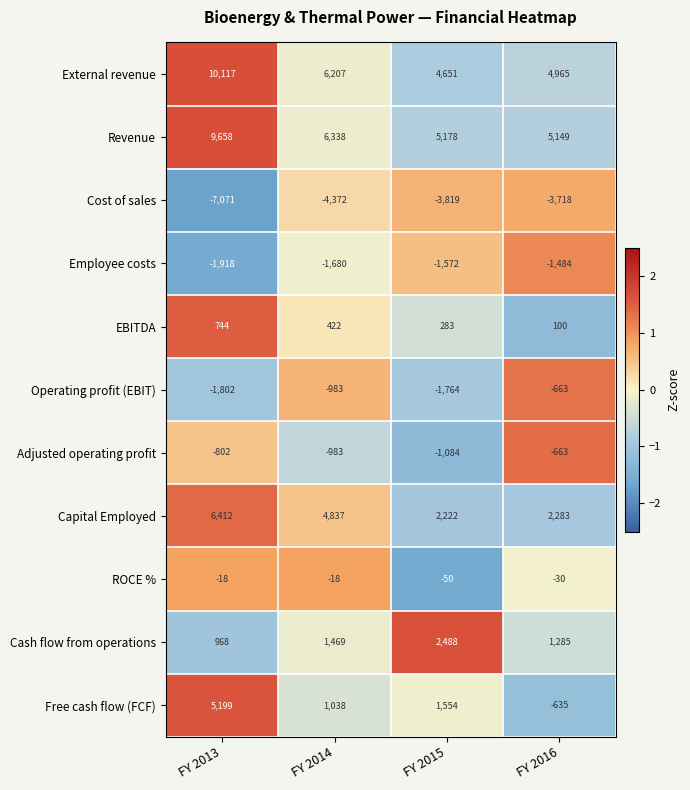

The value of Adjusted operating profit at FY 2014 is -1447. True or false?

False